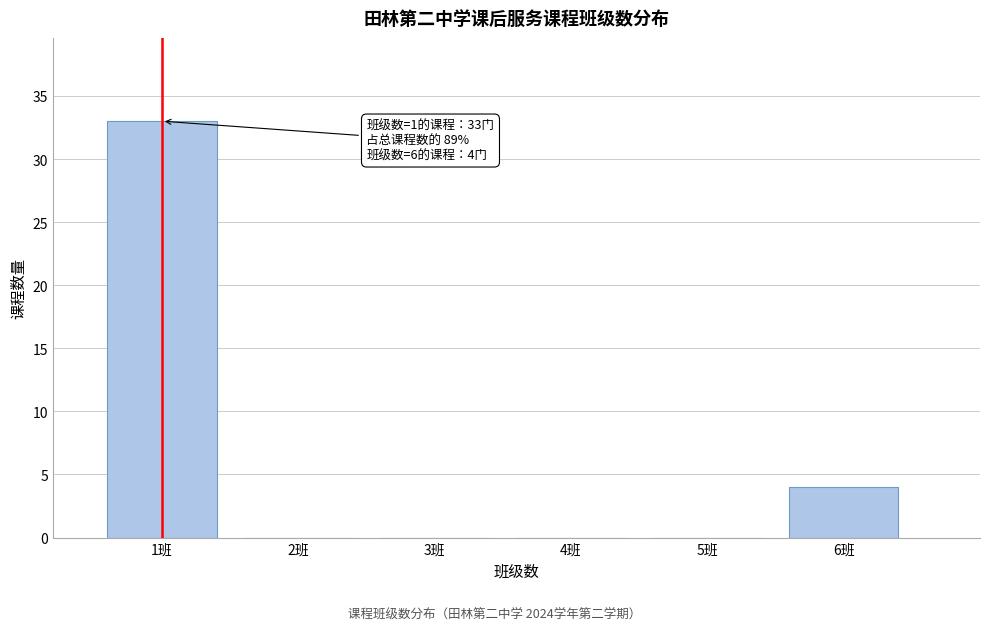

Which range on the x-axis has the tallest bar?

0.5 to 1.5